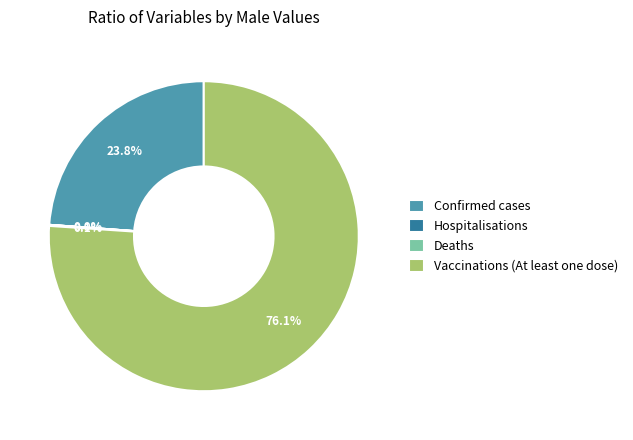

How much of the chart is everything except Confirmed cases?

76.2%